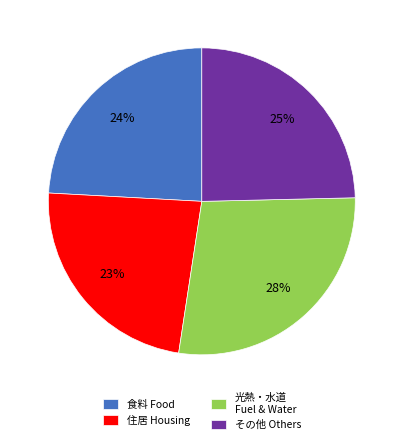

To the nearest percent, what portion does その他 Others represent?

25%